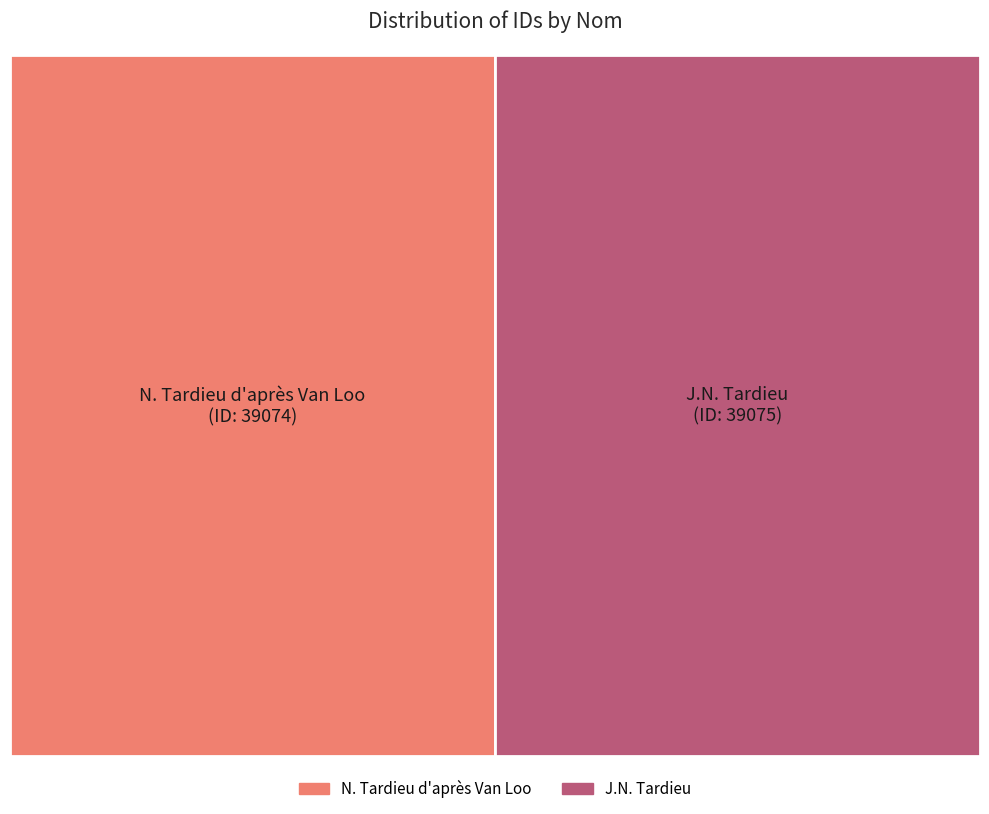

Which category accounts for the majority?

J.N. Tardieu